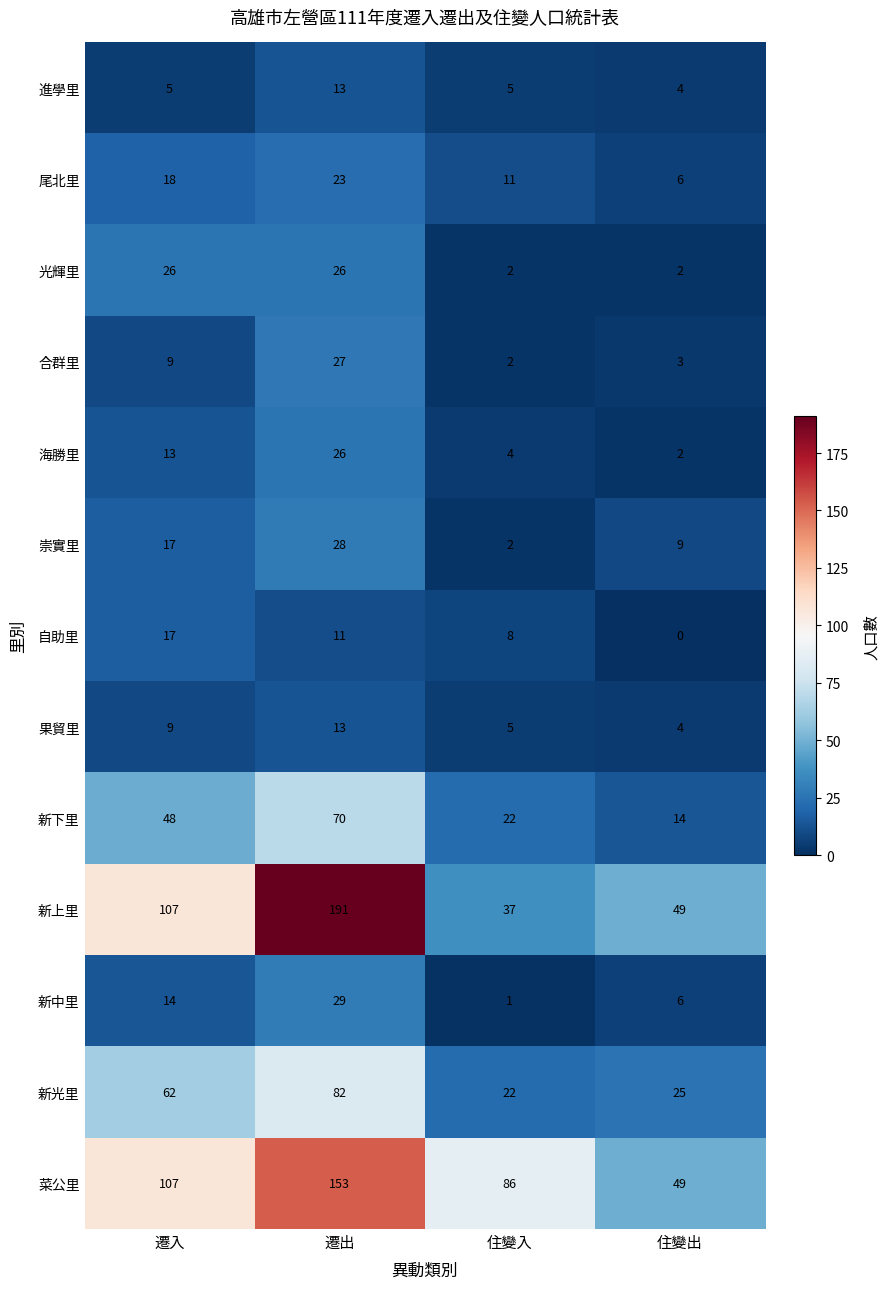

True or false: 新中里 has a value of 10 at 遷出.

False